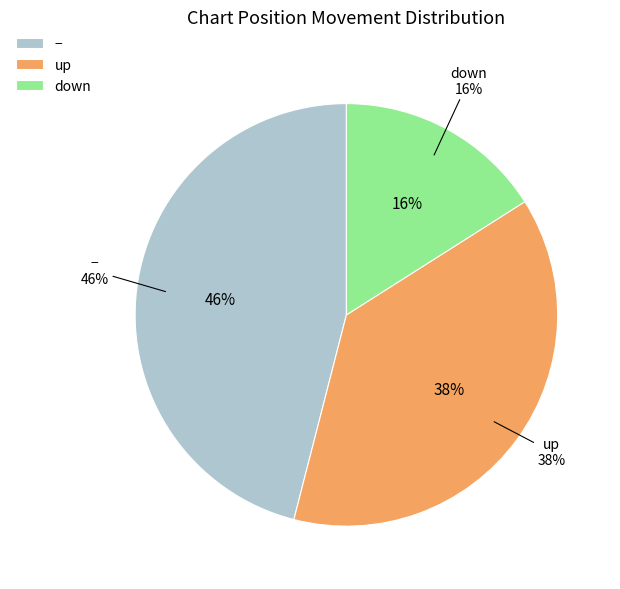

Which slice is the smallest?

down